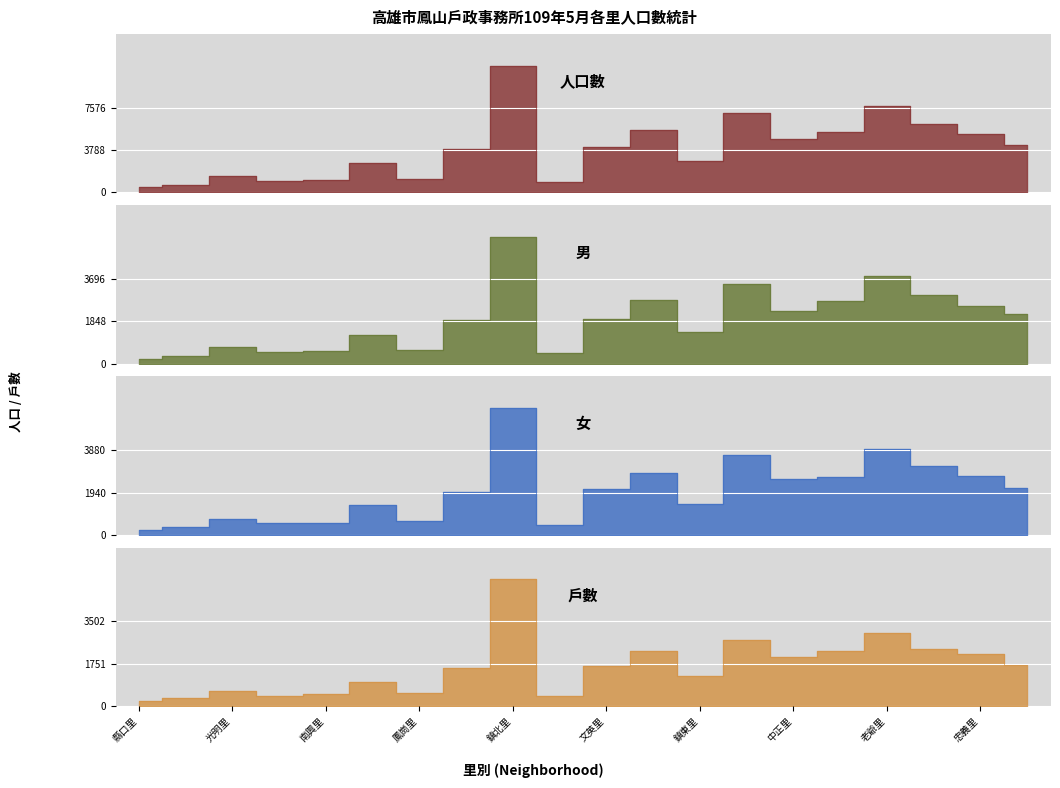

What are all the series names shown in the legend?

人口數, 男, 女, 戶數